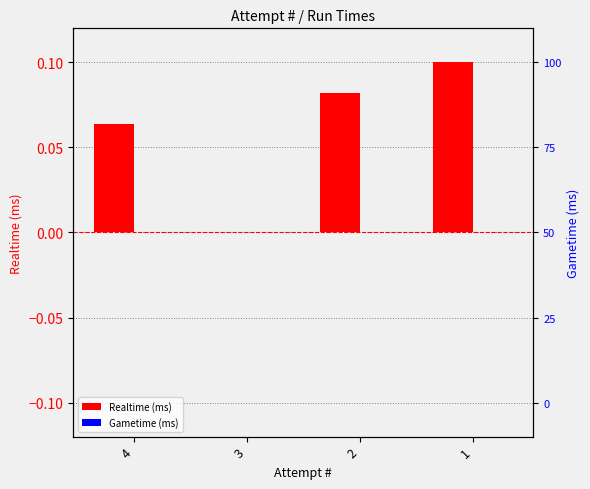

Which series has the largest total across all categories?

Realtime (ms)